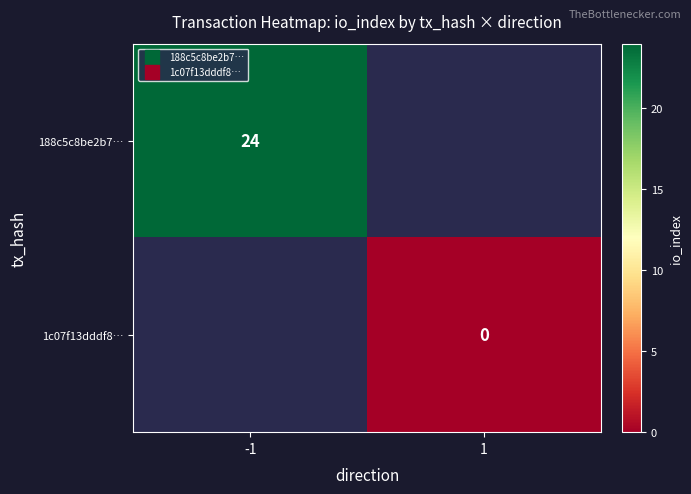

Rank the categories by 1c07f13dddf8… value from highest to lowest.

-1, 1